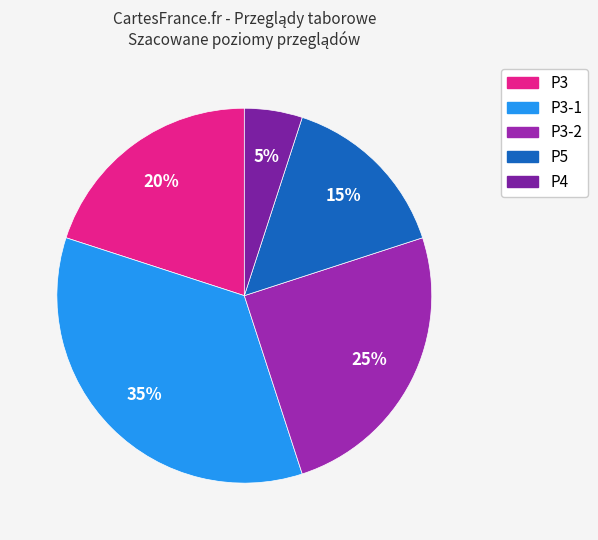

To the nearest percent, what is the average slice percentage?

20%